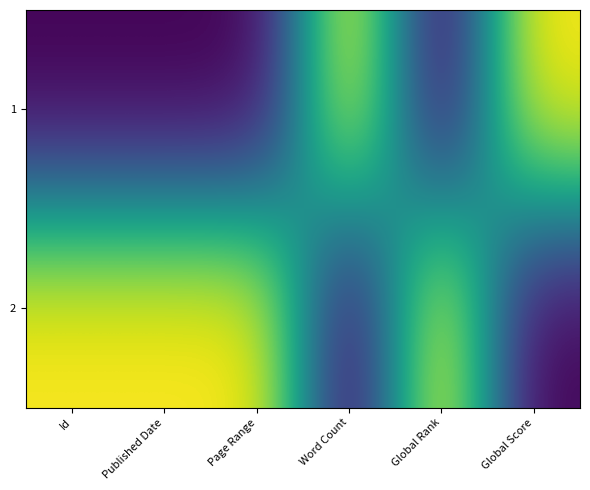

Rank the series at Global Score from highest to lowest value.

1, 2